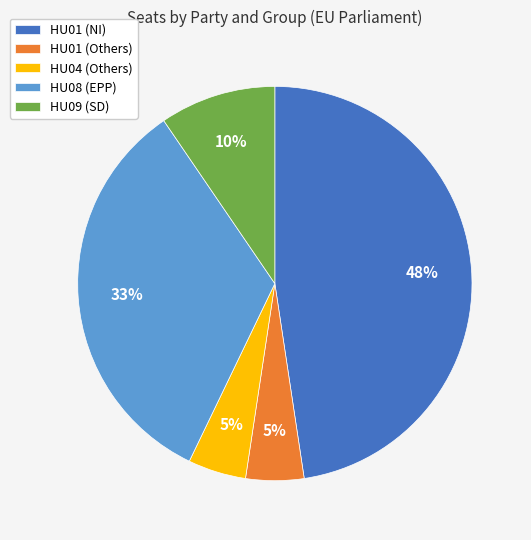

What is the largest slice in the pie chart?

HU01 (NI)